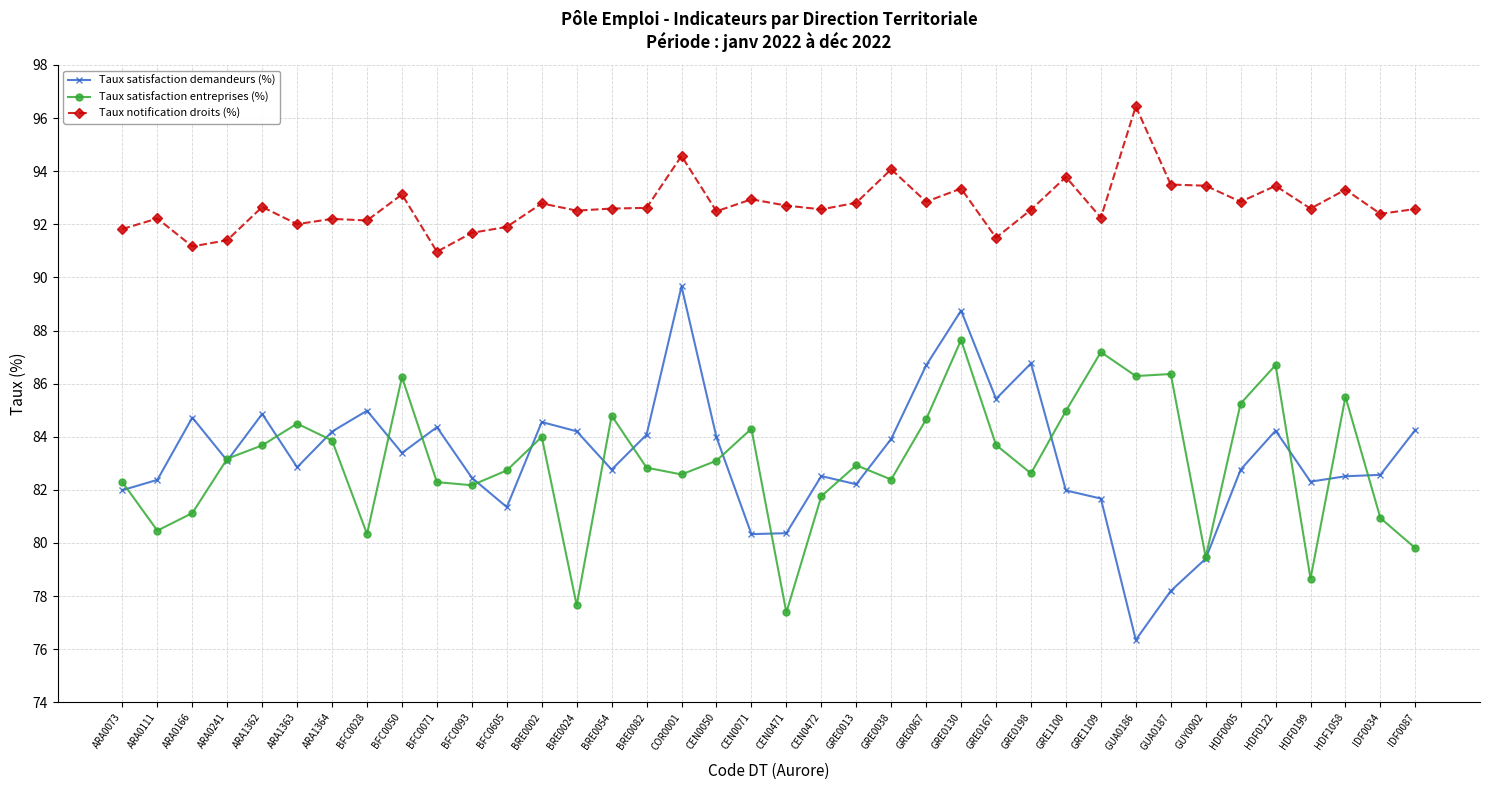

Which series has the largest range (max minus min)?

Taux satisfaction demandeurs (%)